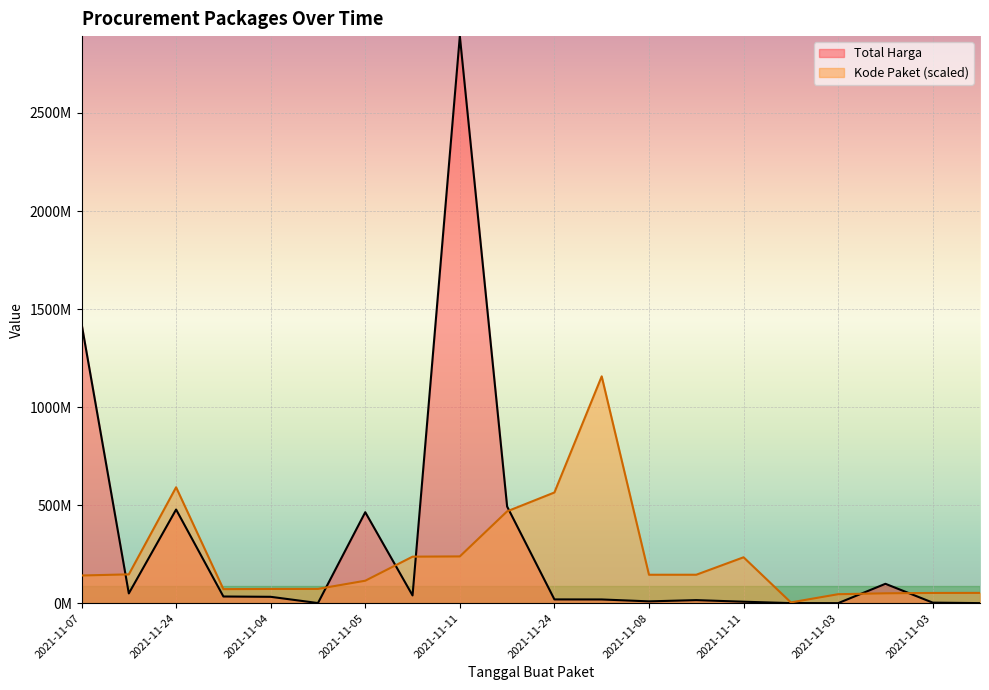

What is the spread (max minus min) of values at 2021-11-11?

197767871.0